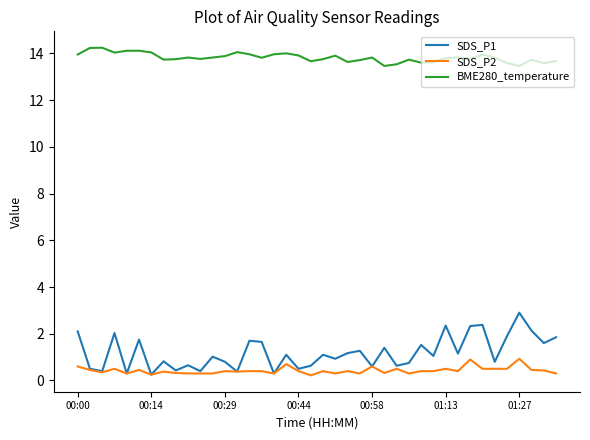

True or false: SDS_P2 and BME280_temperature cross at least once.

False